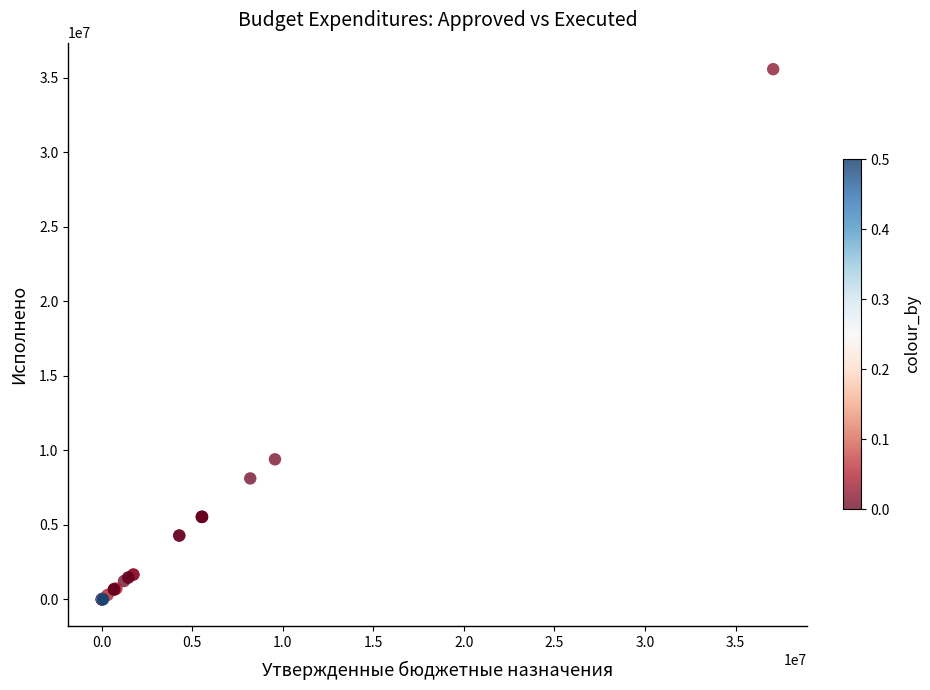

What Y value in the scatter plot is closest to 17780625?

9395611.5